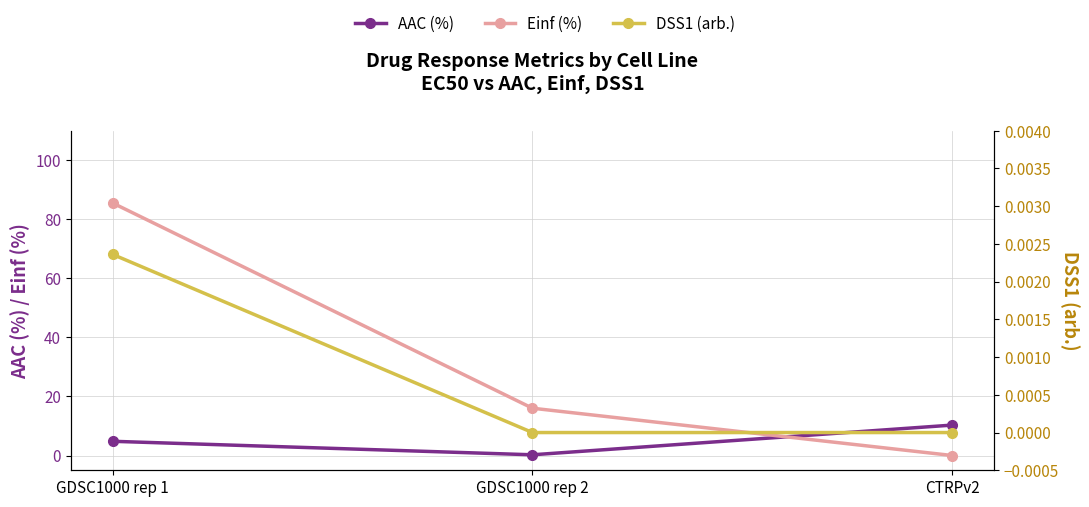

What are all the series names shown in the legend?

AAC (%), Einf (%), DSS1 (arb.)